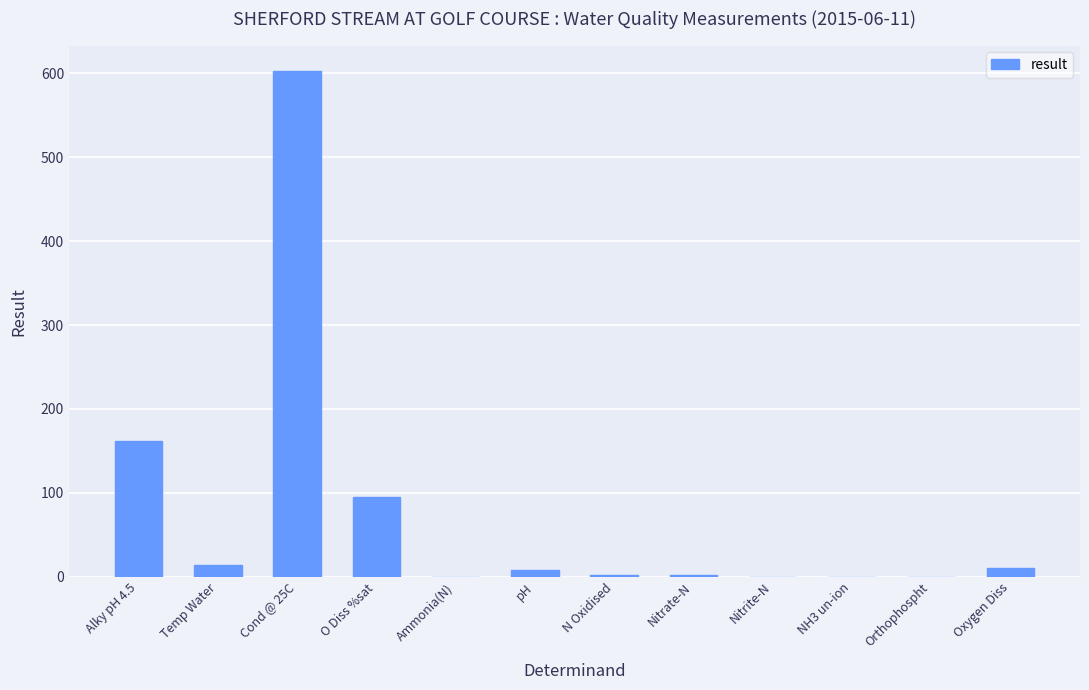

Which category has the highest value across all series?

Cond @ 25C